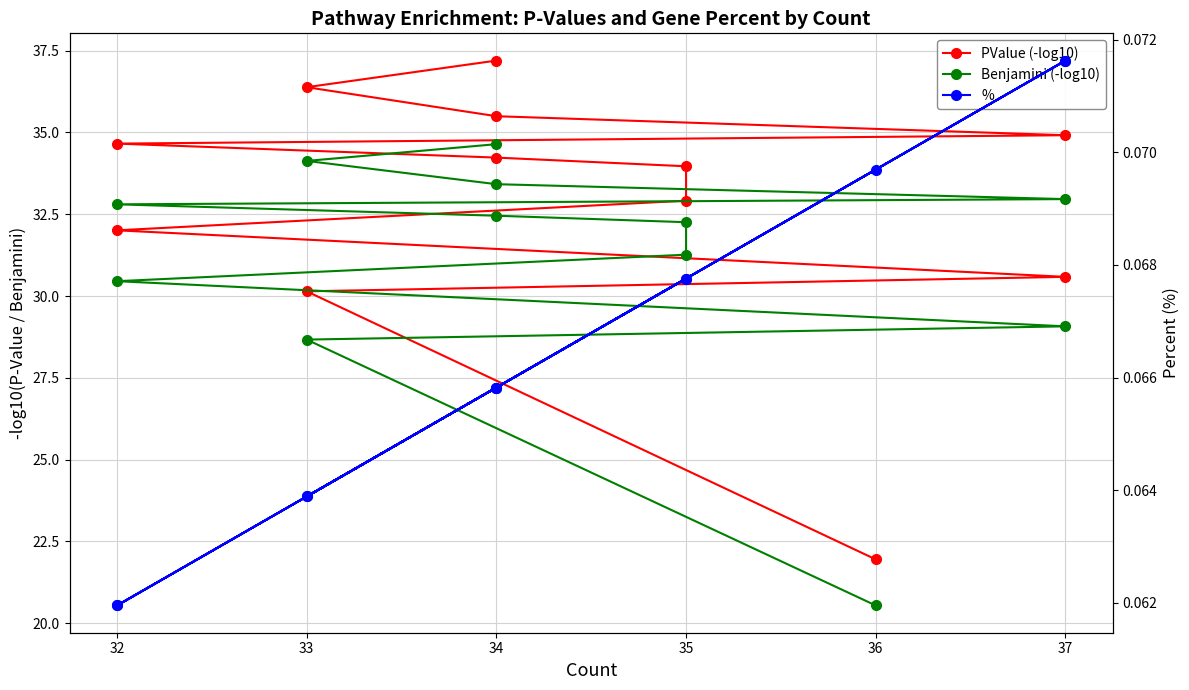

What are all the series names shown in the legend?

PValue (-log10), Benjamini (-log10), %